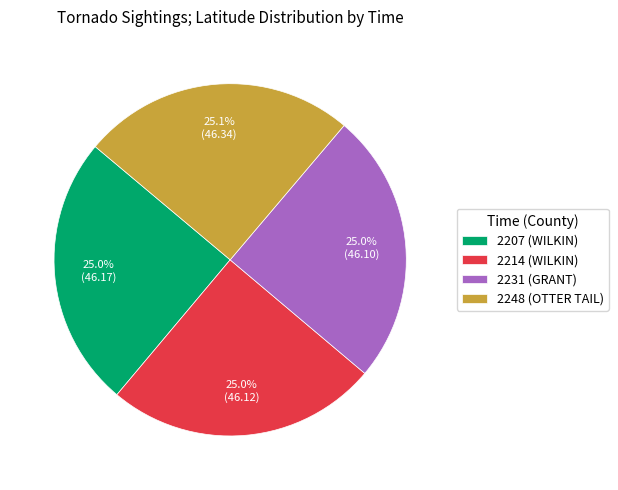

To the nearest percent, what is the combined percentage of 2207 (WILKIN) and 2214 (WILKIN)?

50%